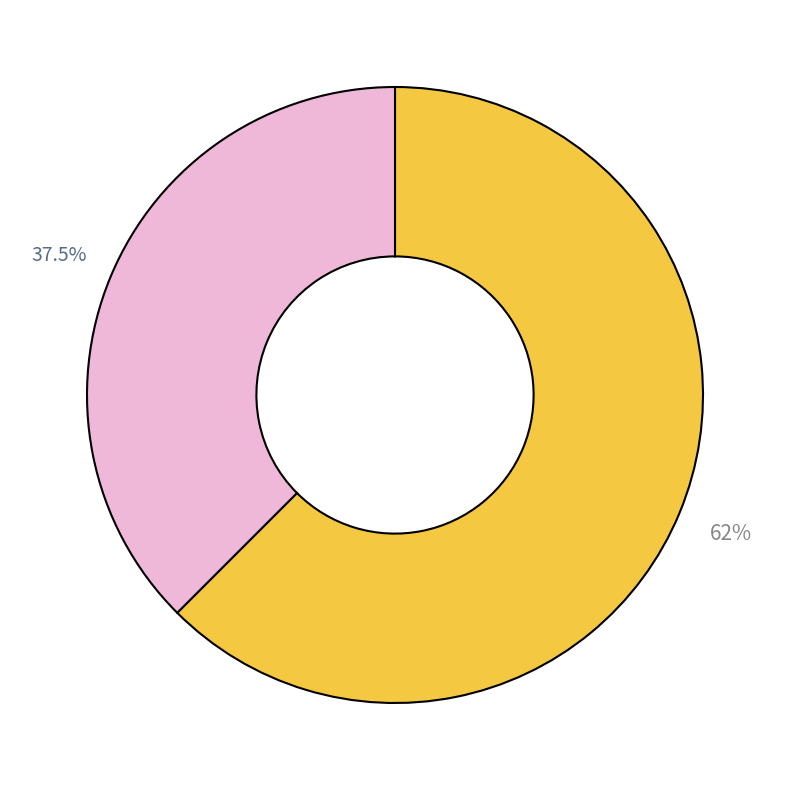

To the nearest percent, what is the difference between the largest and smallest slice percentages?

25%